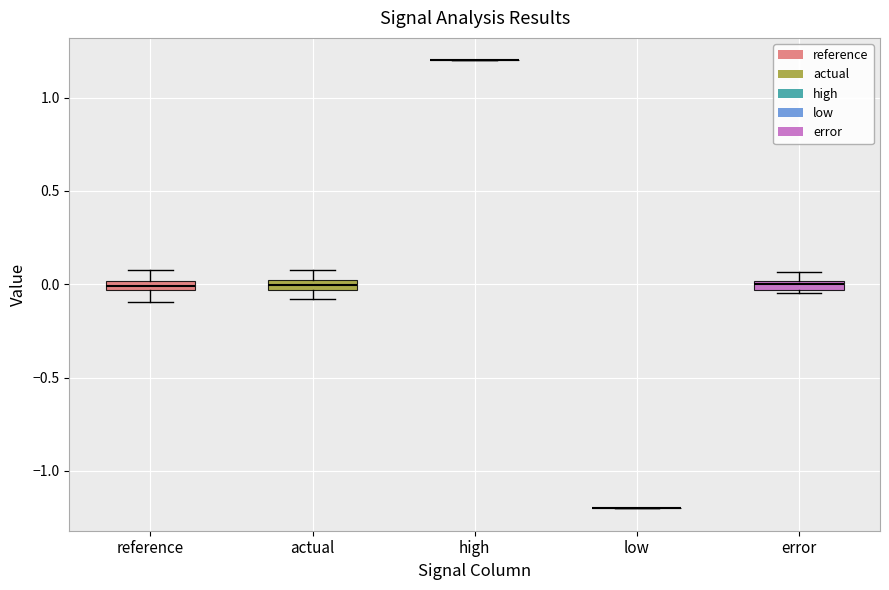

Where is the upper edge of the box for reference on the y-axis? The values are not printed on the chart, so give them approximately, as read against the axis.

0.00